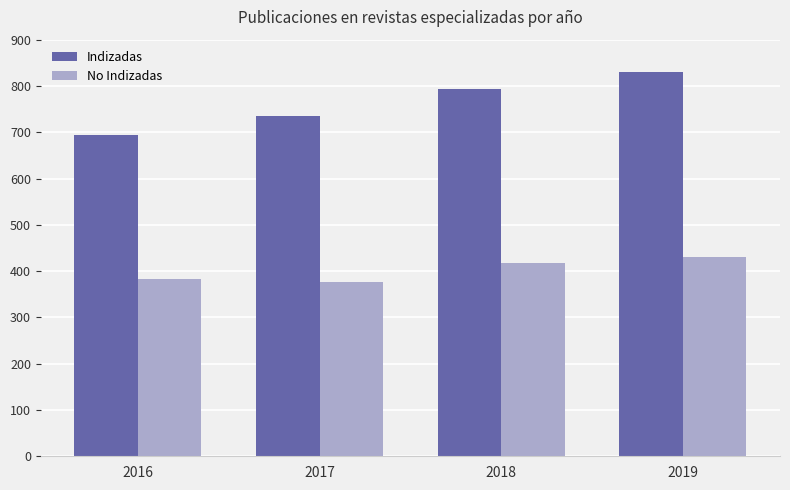

Between 2018 and 2019, which series saw the biggest shift?

Indizadas